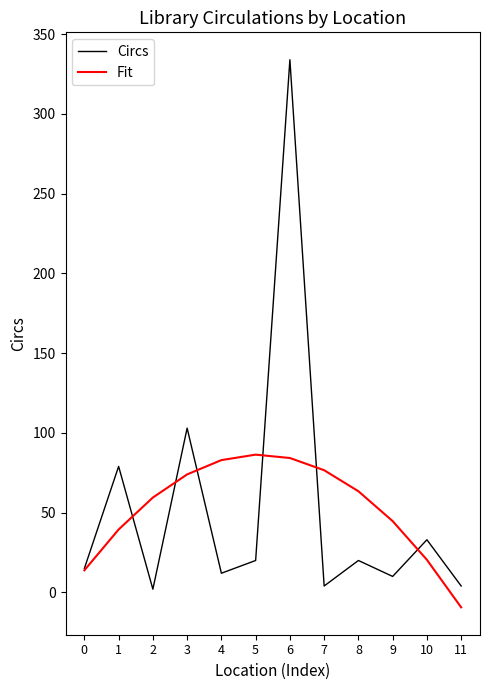

At which category does the chart reach its minimum across all series?

11